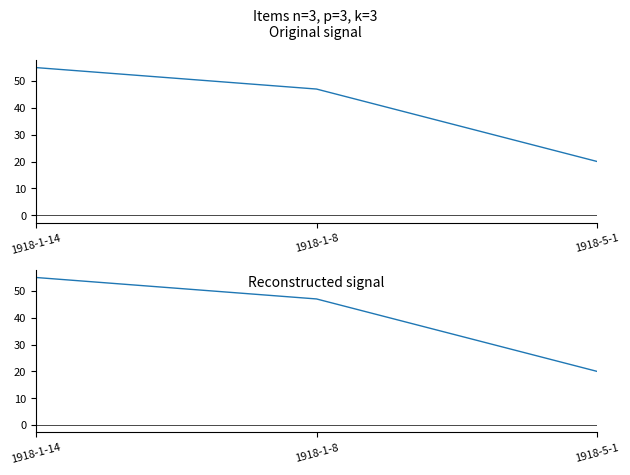

Reading left to right, what are all the values shown in this chart?

1918-1-14=55	1918-1-8=47	1918-5-1=20